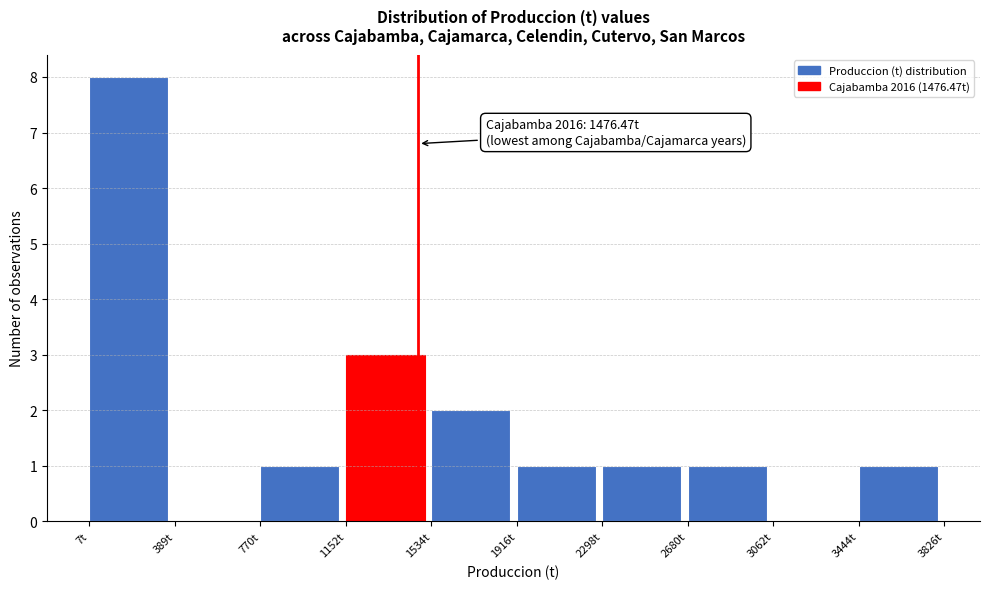

Which range on the x-axis has the tallest bar?

0 to 400